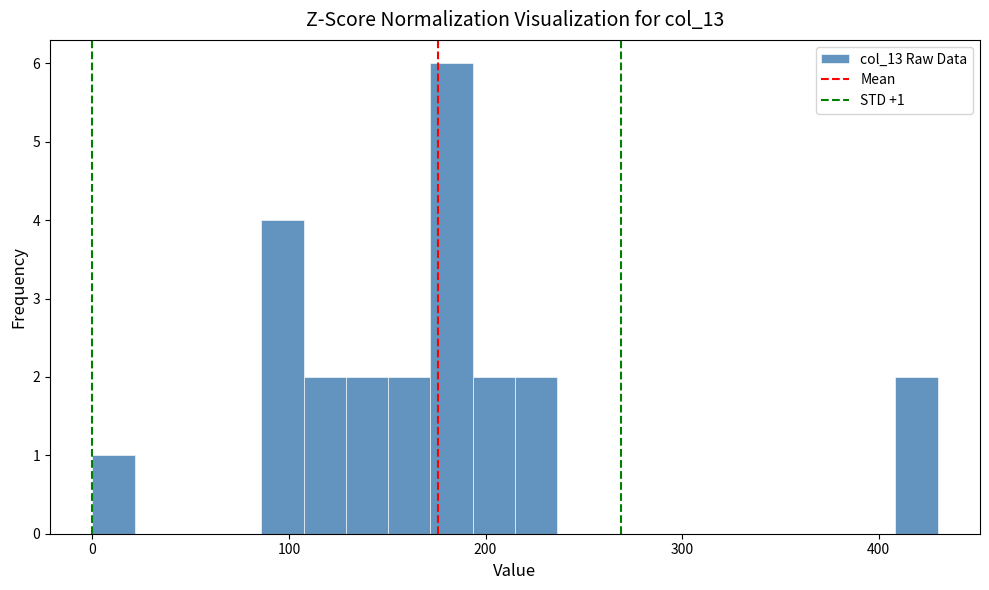

Read against the x-axis, roughly where is the centre of the tallest bar?

180